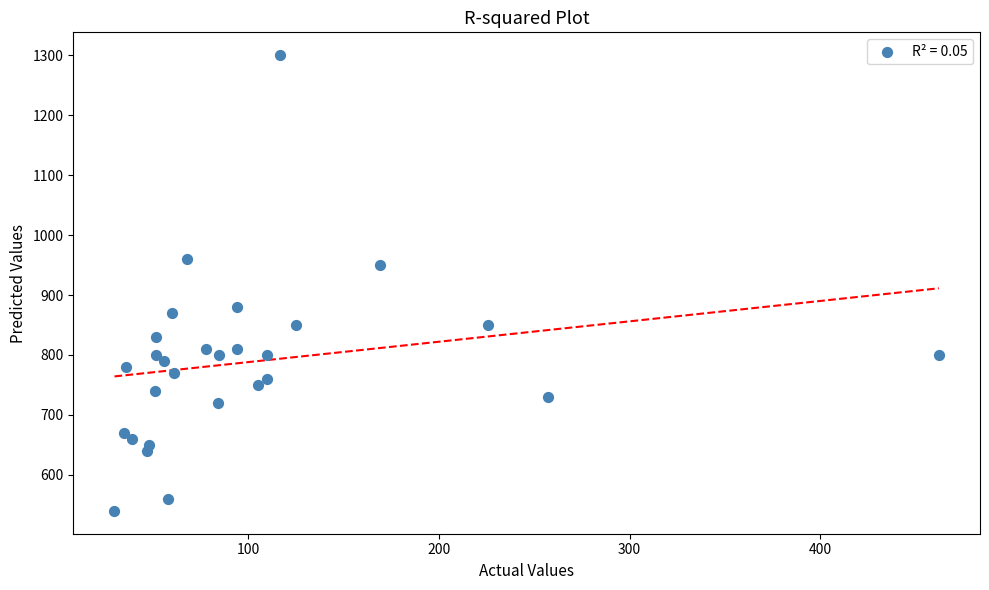

What is the range of Y values (max minus min)?

760